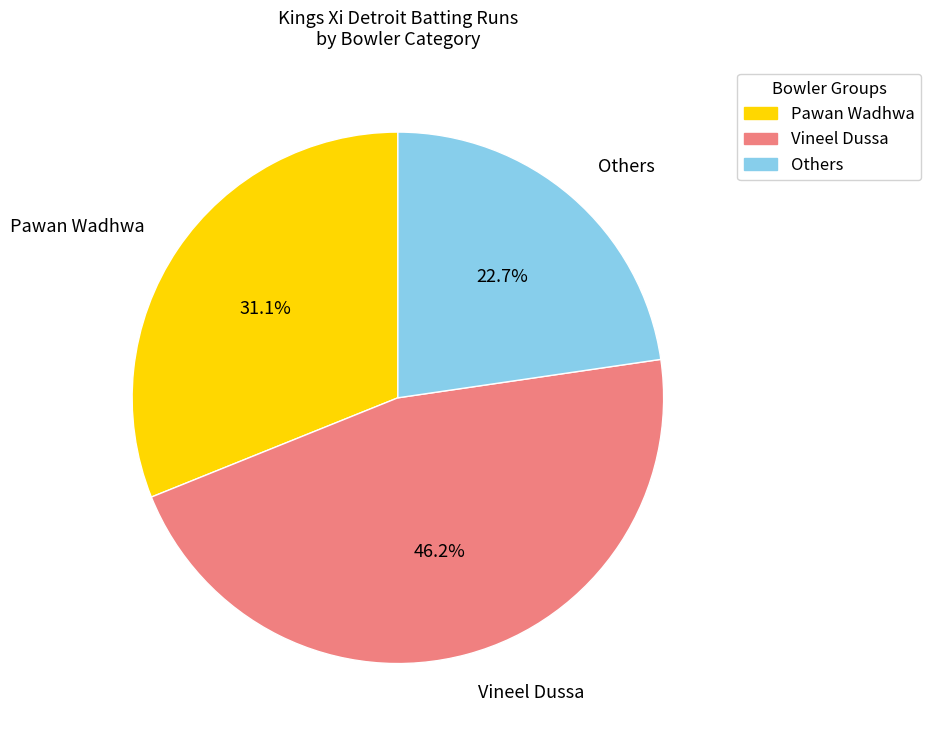

Rank the categories by value from lowest to highest.

Others, Pawan Wadhwa, Vineel Dussa